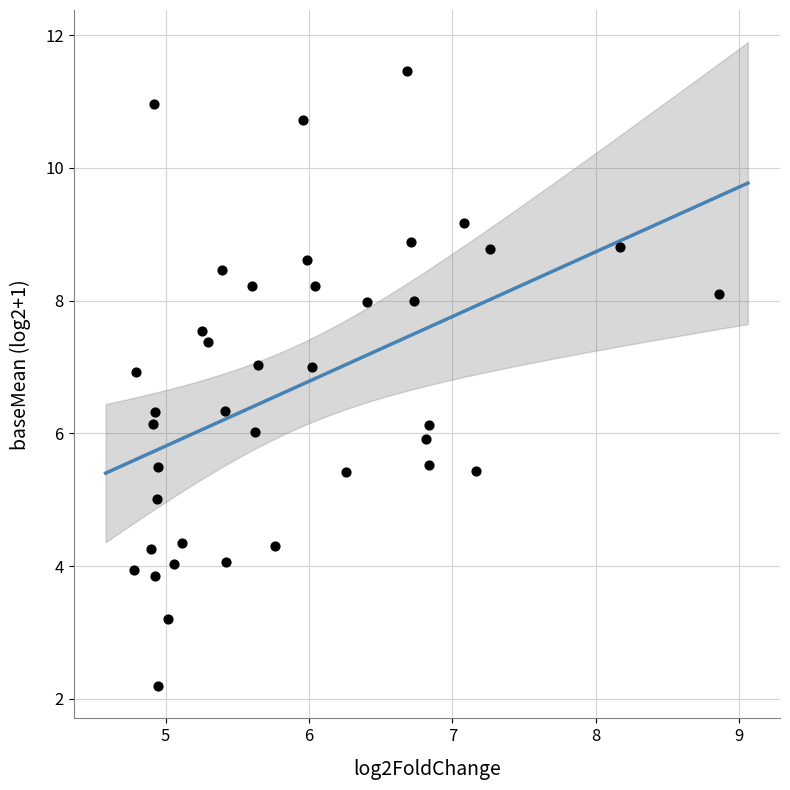

What is the range of Y values (max minus min)?

9.3